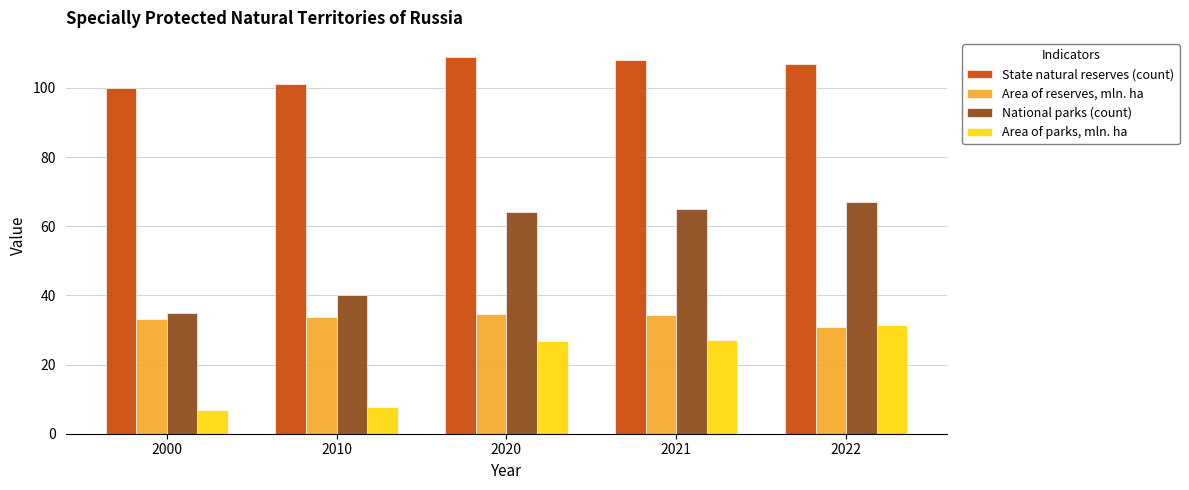

Does the chart contain stacked bars?

No